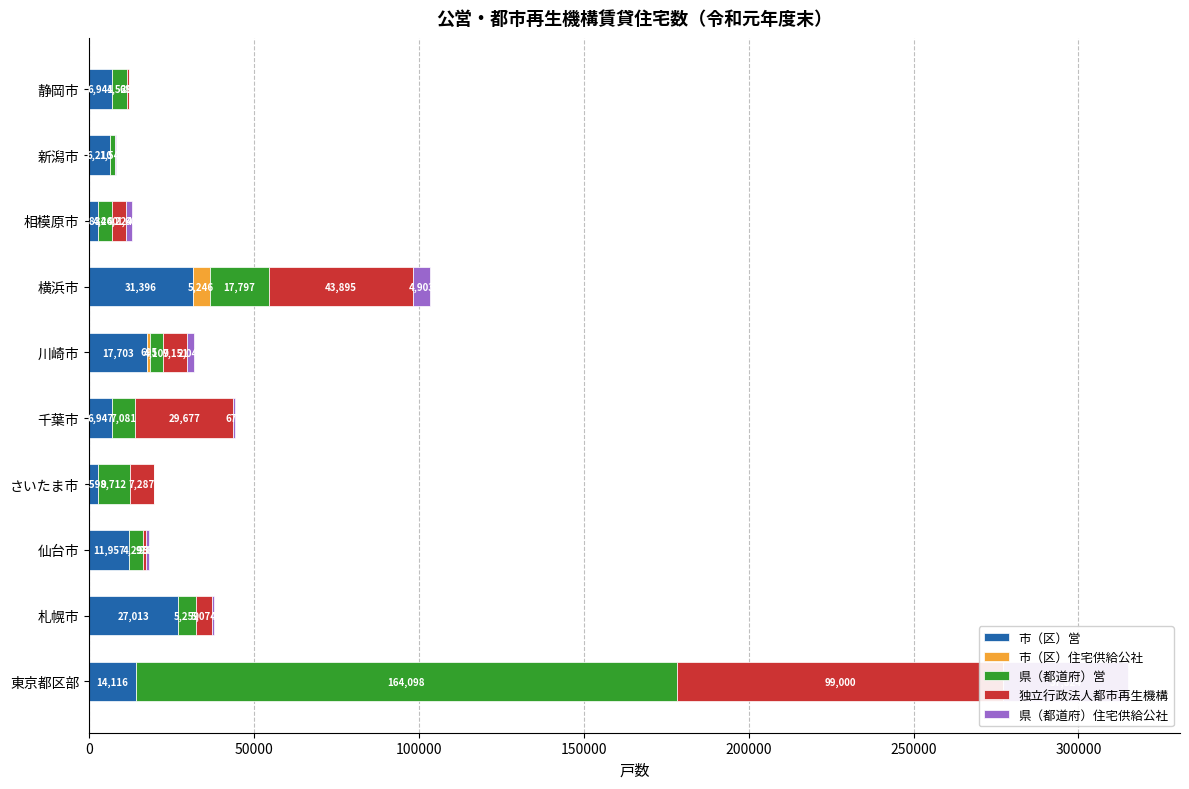

How many values in the 市（区）営 series are below 11957?

5